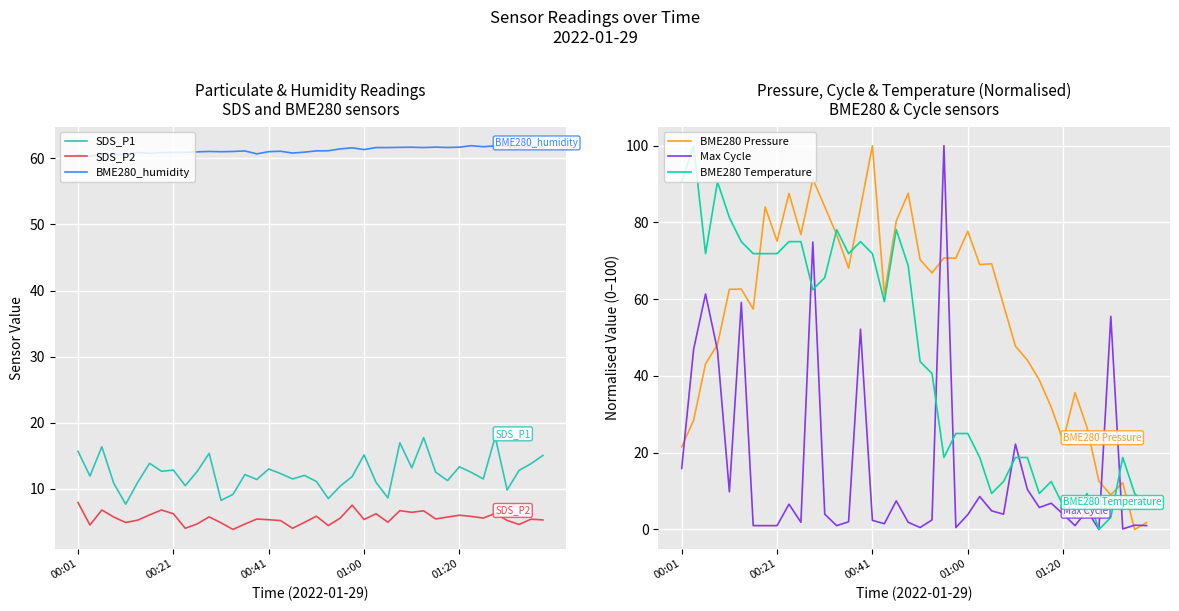

Which series has the widest spread of values?

BME280 Pressure